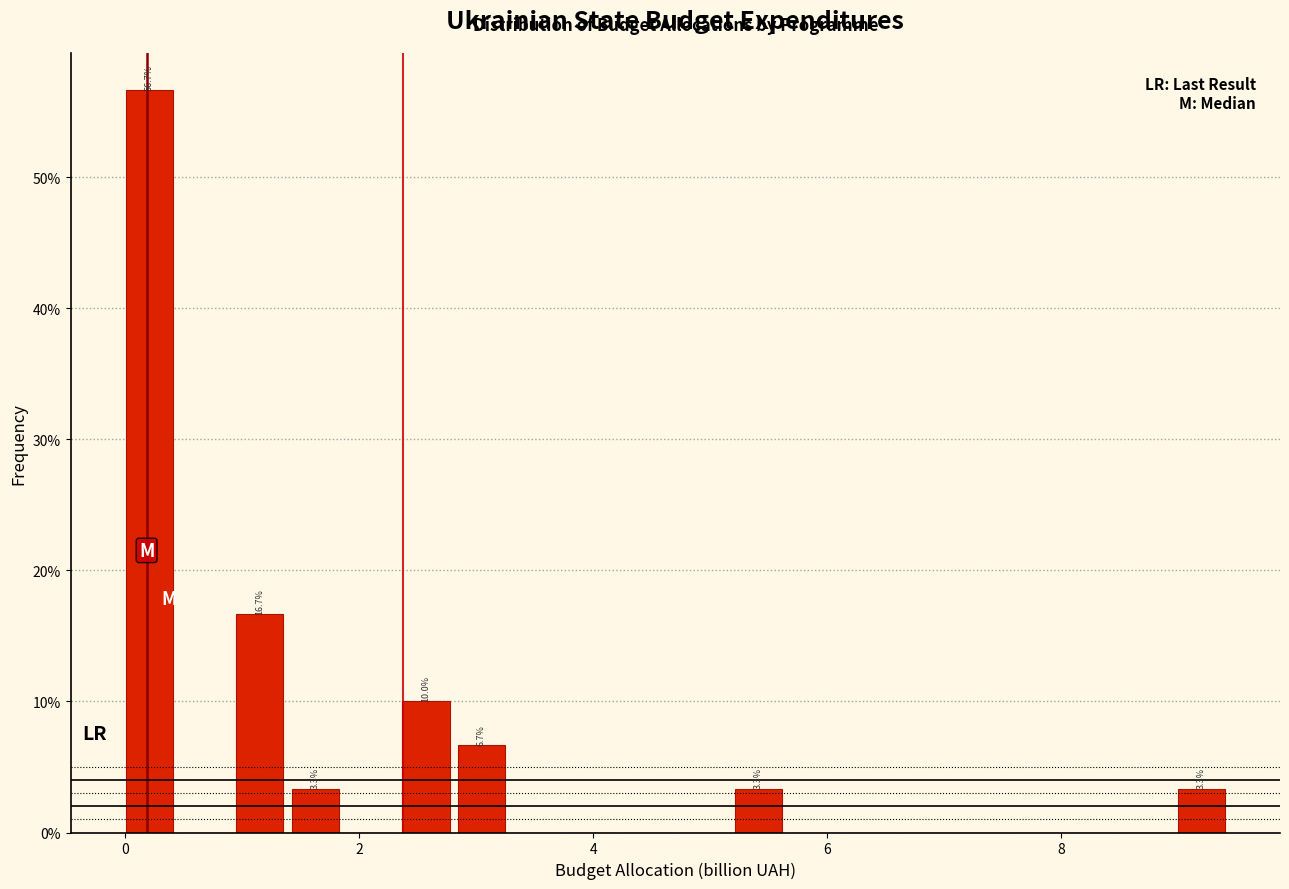

Read against the x-axis, roughly where is the centre of the tallest bar?

0.2